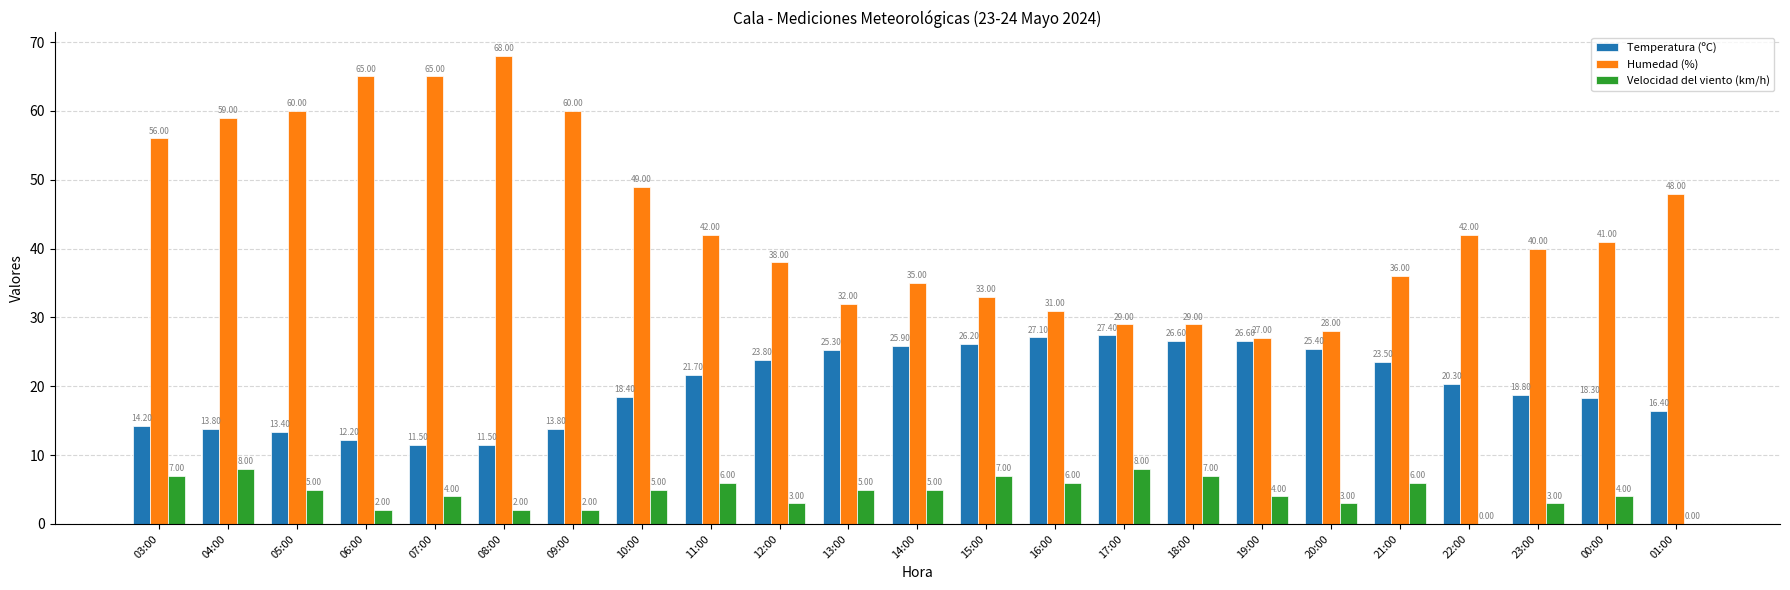

What is the total value across all series at 06:00?

79.2